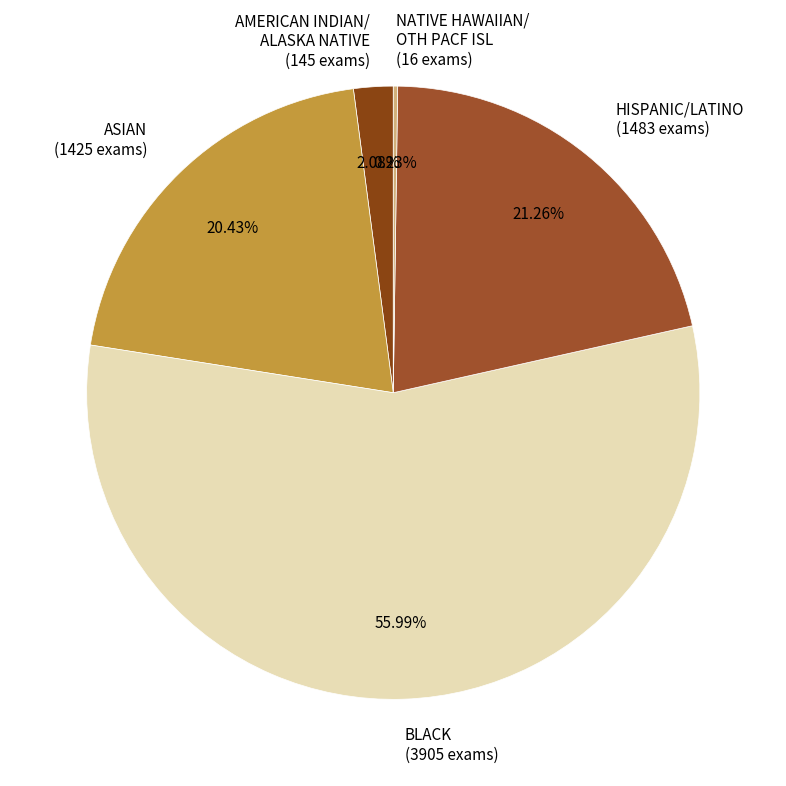

What is the ratio of the value at BLACK (3905 exams) to the value at AMERICAN INDIAN/ ALASKA NATIVE (145 exams)?

26.9